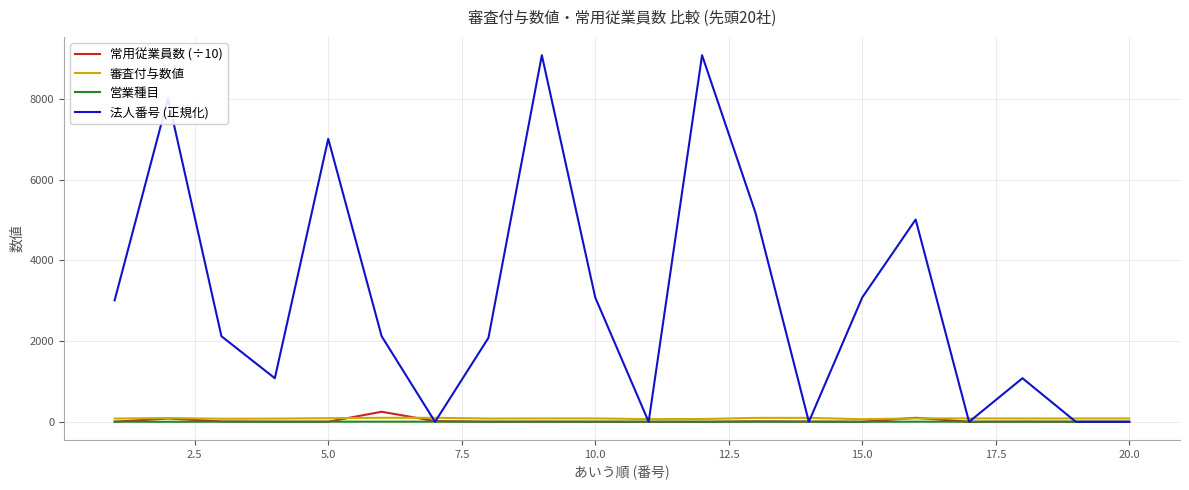

Which series has the largest total across all categories?

法人番号 (正規化)